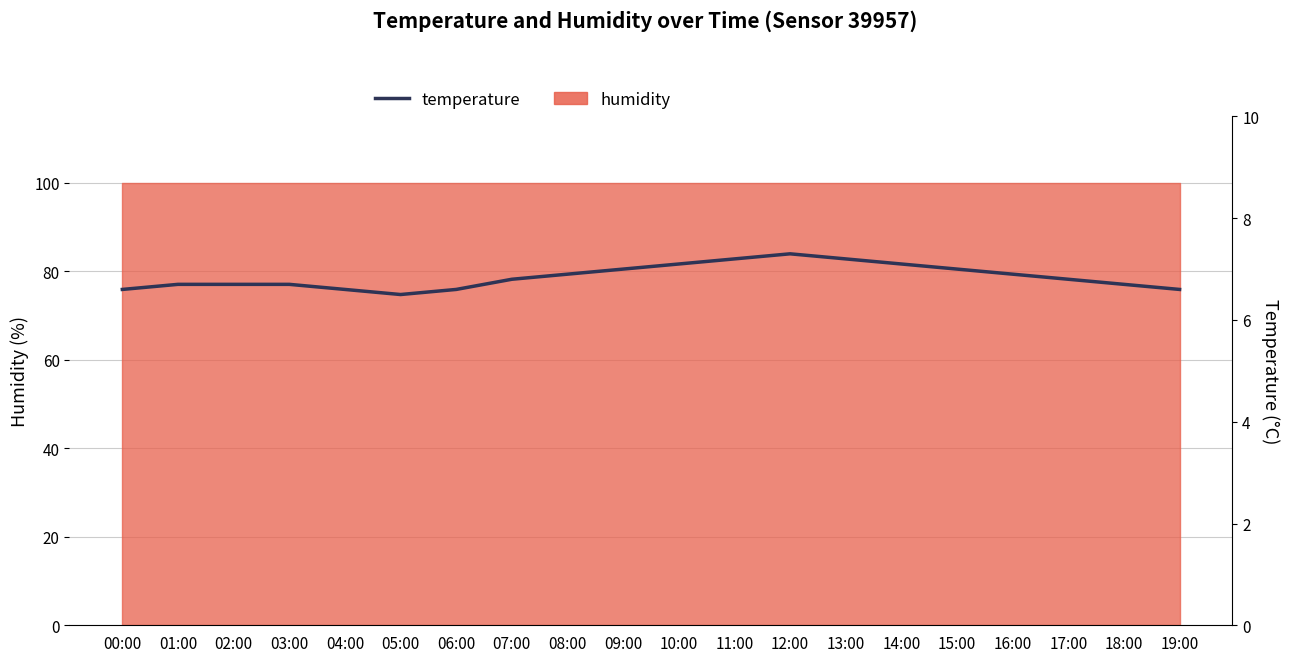

What is the value of the 20th point from the left?

6.6